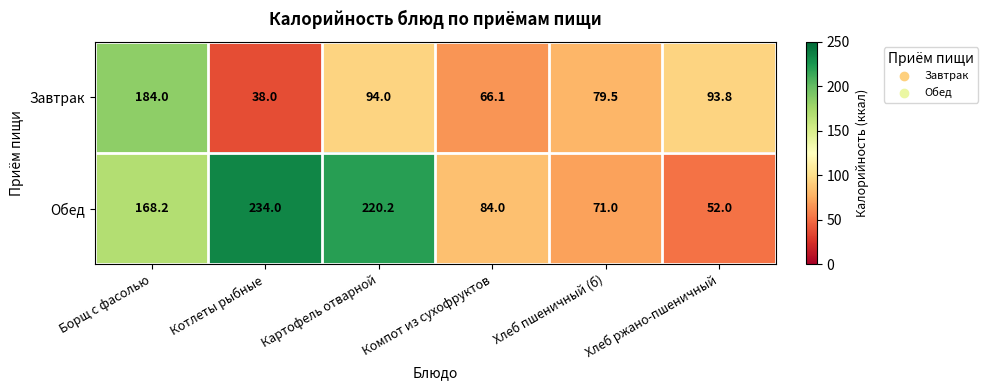

List the series in order of their overall mean, lowest first.

Завтрак, Обед